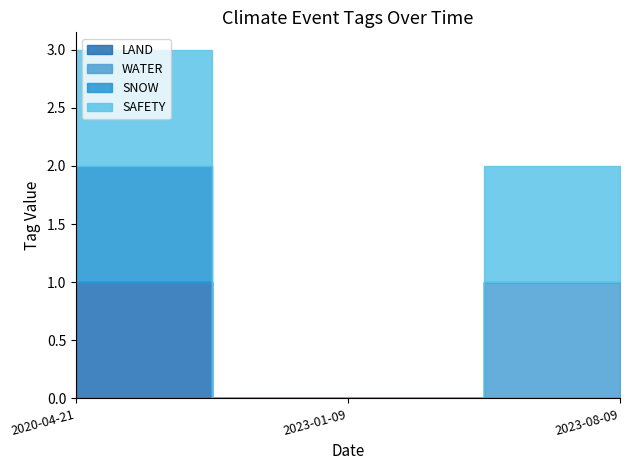

How many series are shown in this chart?

4